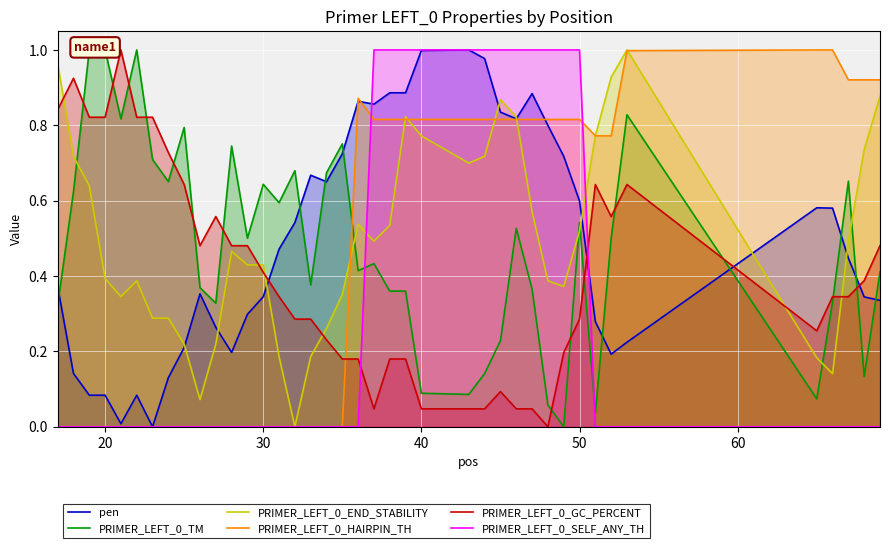

True or false: PRIMER_LEFT_0_HAIRPIN_TH and PRIMER_LEFT_0_GC_PERCENT intersect in this chart.

True